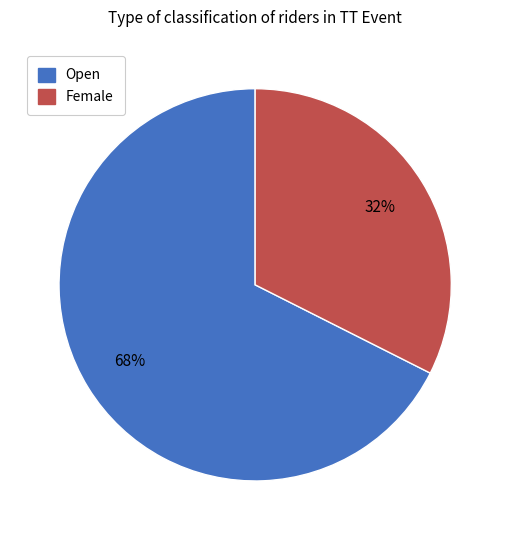

To the nearest percent, what portion does Female represent?

32%